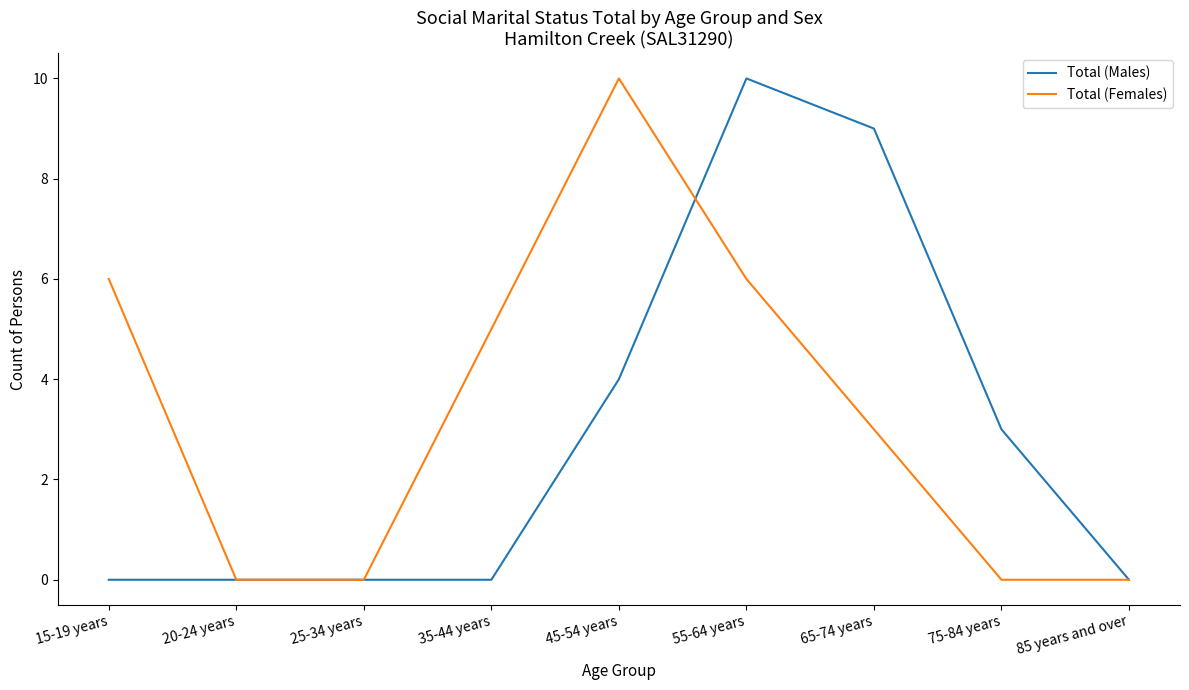

At 65-74 years, list the series in order from largest to smallest.

Total (Males), Total (Females)